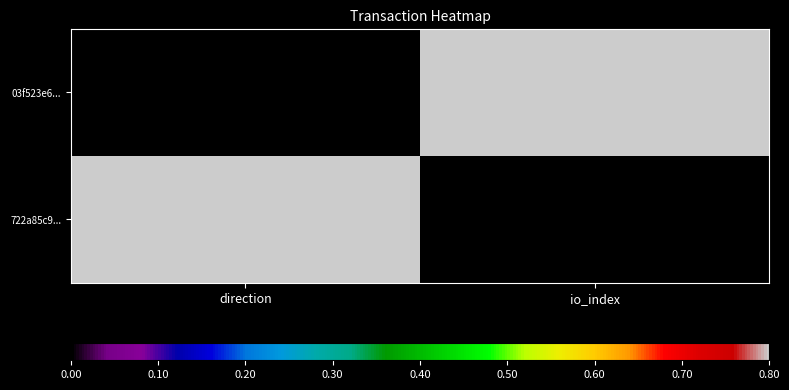

At io_index, list the series in order from smallest to largest.

722a85c9..., 03f523e6...